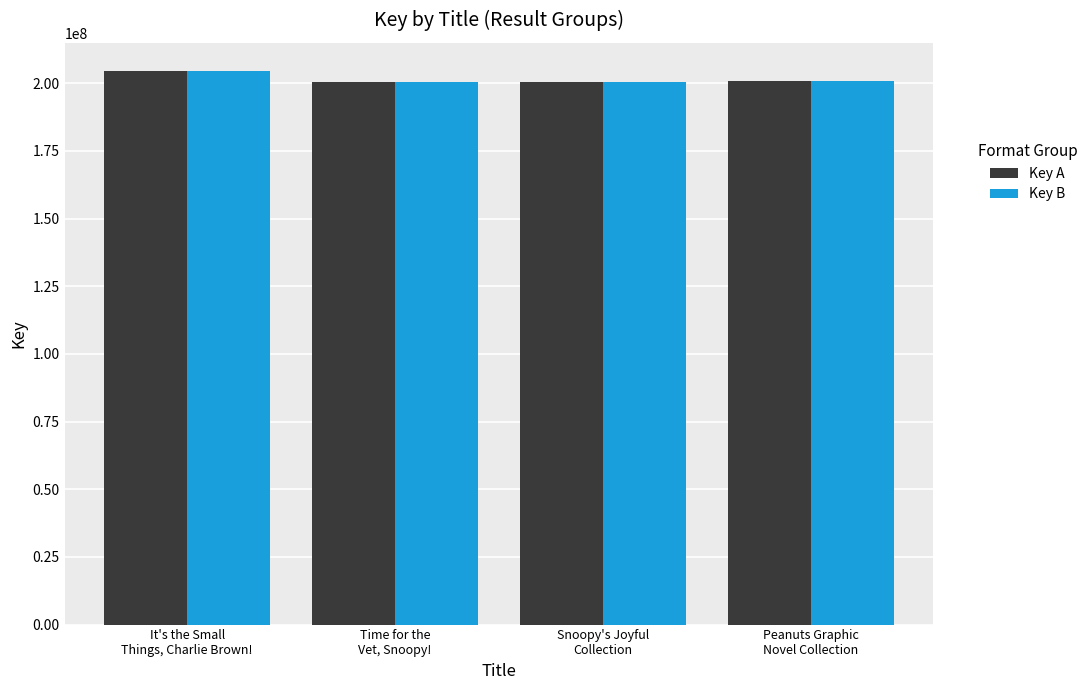

What is the minimum value for Key A?

200309522